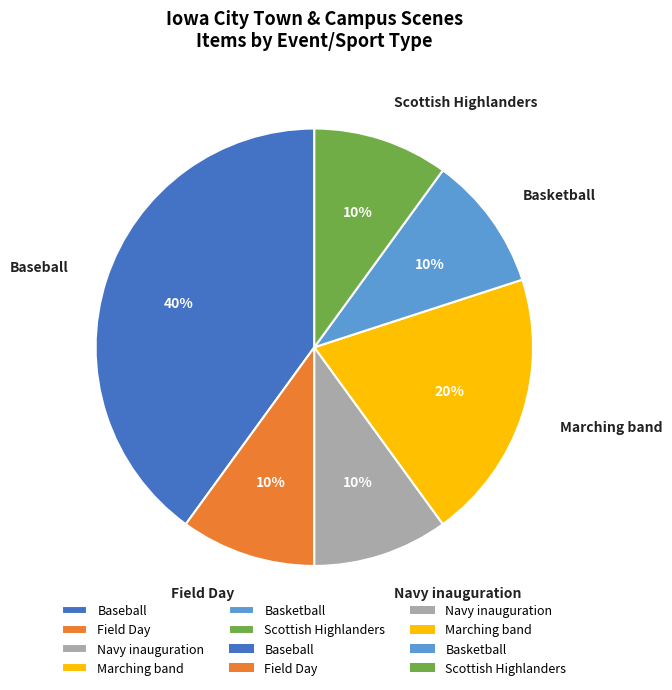

How many segments does this pie chart have?

6